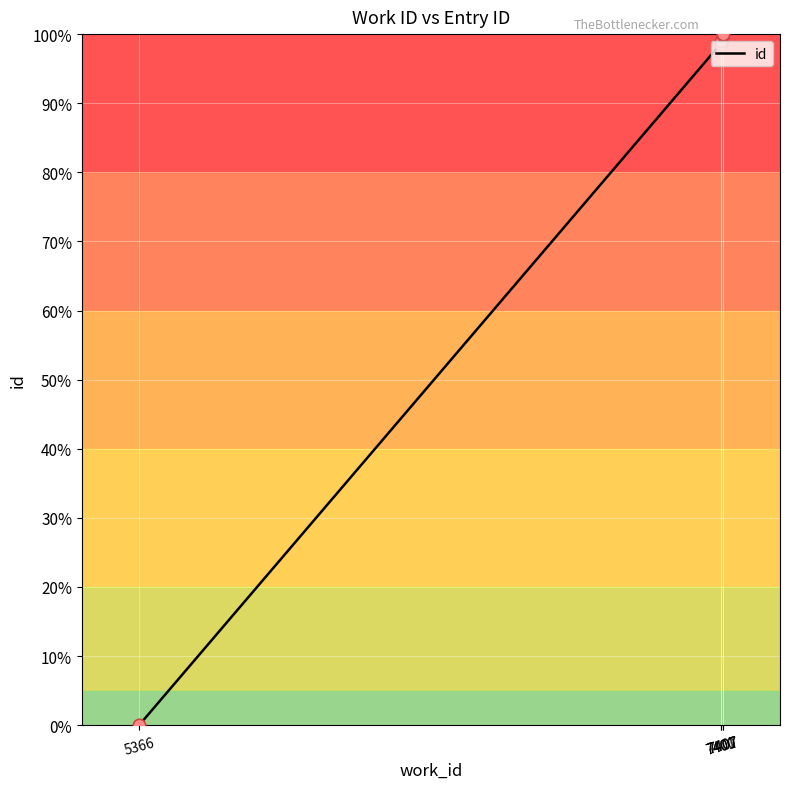

Between 5366 and 7401, which is larger?

7401